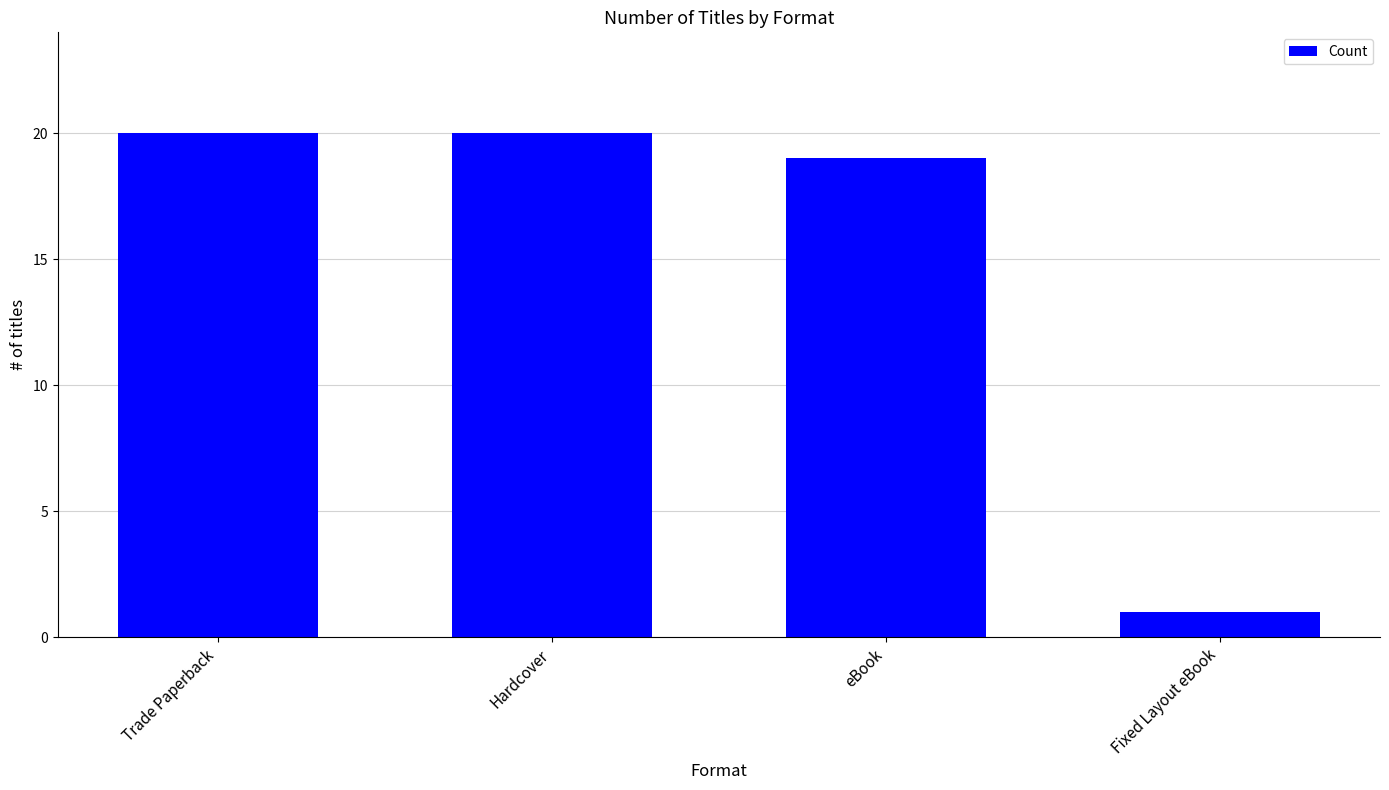

What is the difference between the values at Hardcover and Fixed Layout eBook?

19